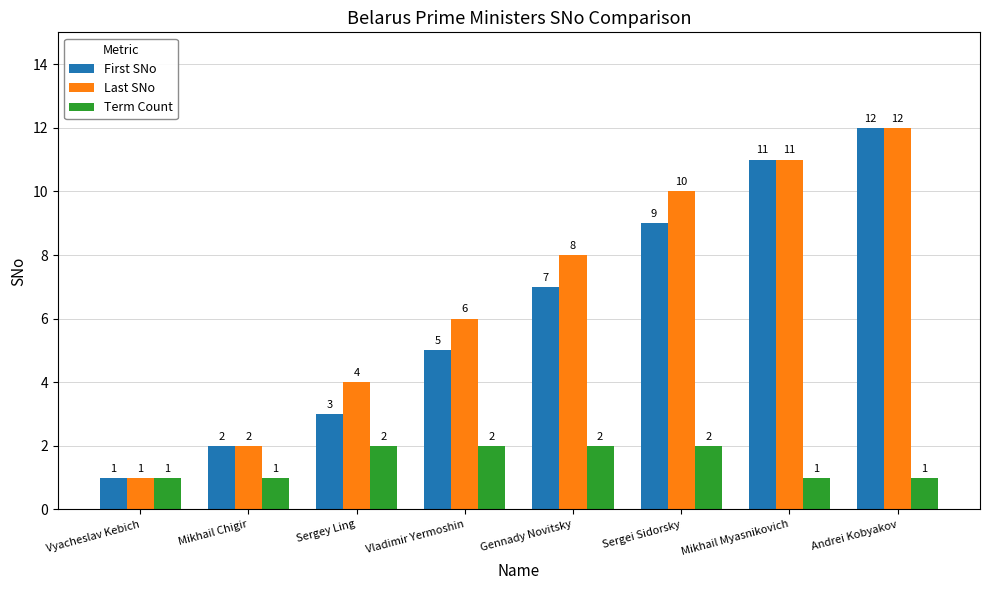

What is the greatest value displayed?

12